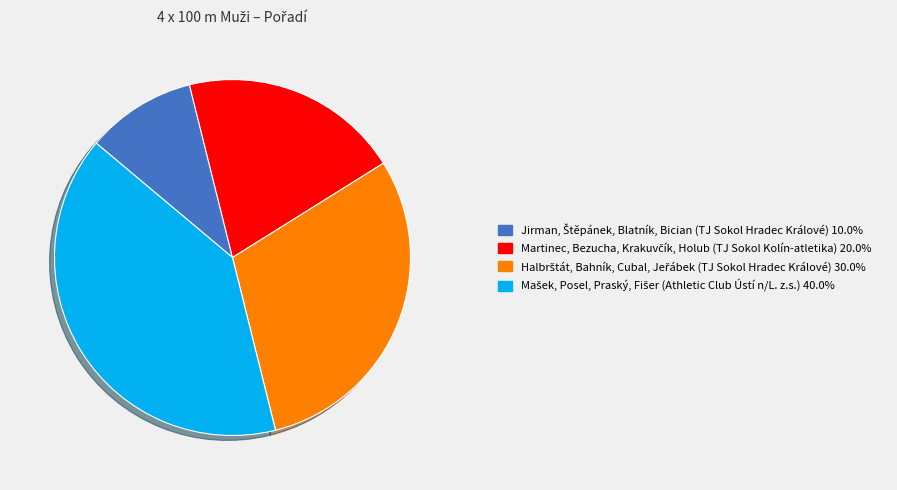

Is there a majority slice in this chart?

No